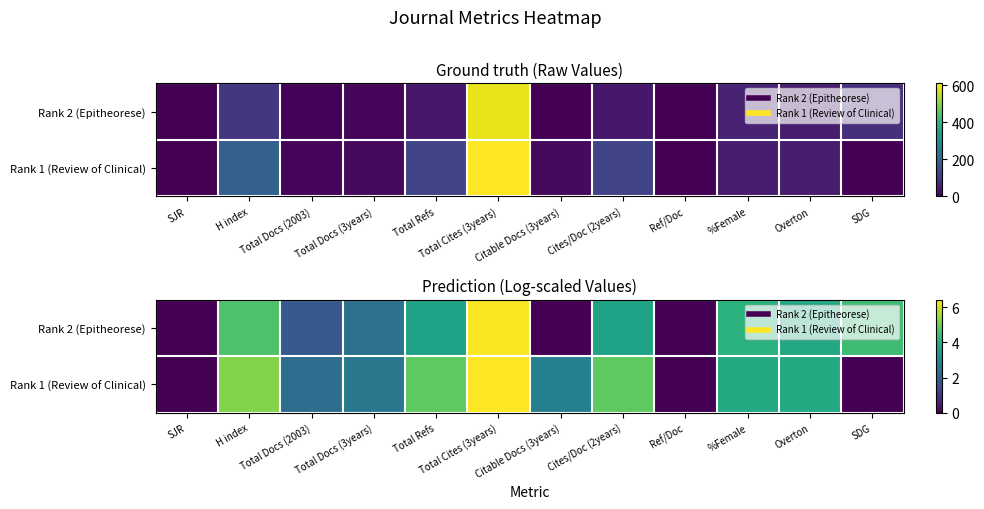

What is the total value across all series at Total Cites (3years)?

12.8